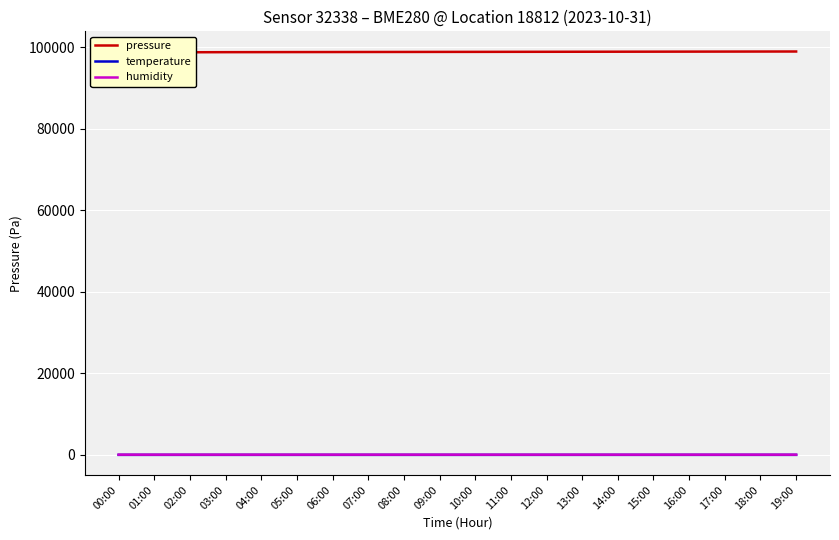

What is the value of the humidity point at the 7th from the left?

59.1